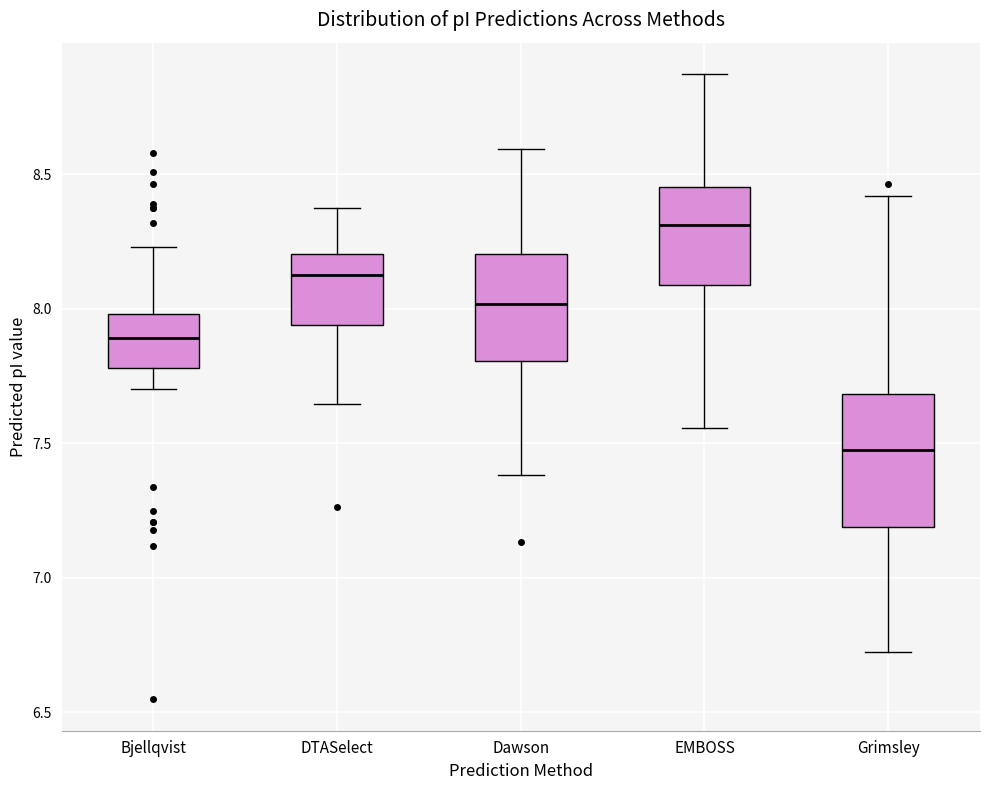

Reading left to right, transcribe this box plot: for each box, give where its median line is, the range the box spans, and where its two whiskers end, as read against the y-axis. The values are not printed on the chart, so give them approximately, as read against the axis.

Bjellqvist: median 7.90, box 7.80 to 8.00, whiskers 7.70 to 8.25
DTASelect: median 8.15, box 7.95 to 8.20, whiskers 7.65 to 8.40
Dawson: median 8.00, box 7.80 to 8.20, whiskers 7.40 to 8.60
EMBOSS: median 8.30, box 8.10 to 8.45, whiskers 7.55 to 8.85
Grimsley: median 7.50, box 7.20 to 7.70, whiskers 6.70 to 8.40